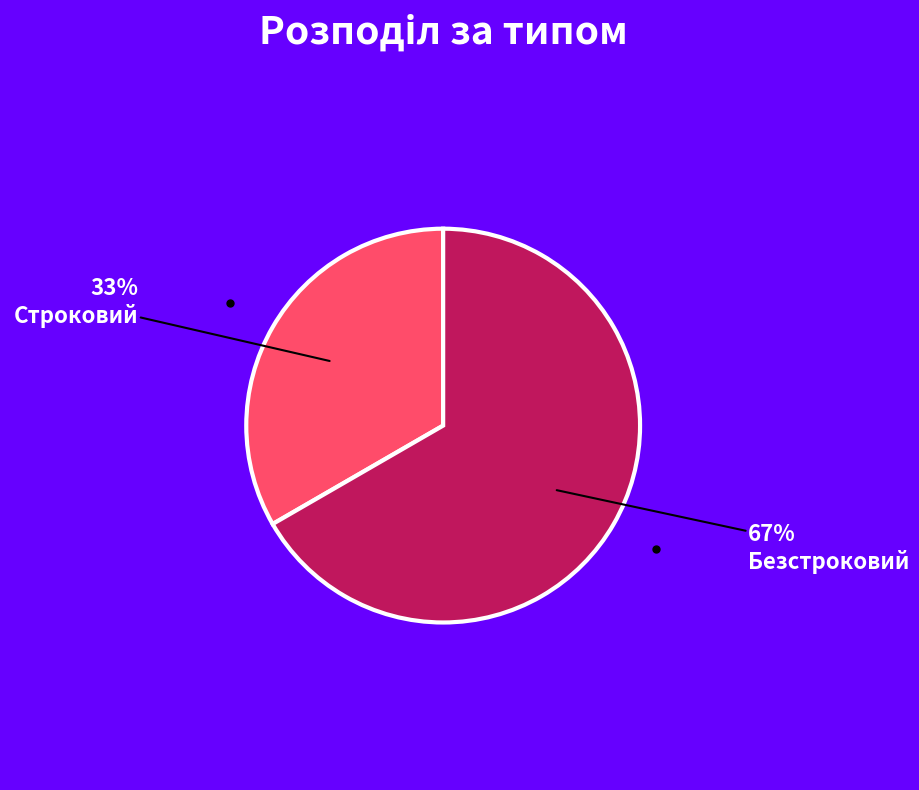

What is the largest slice in the pie chart?

Безстроковий